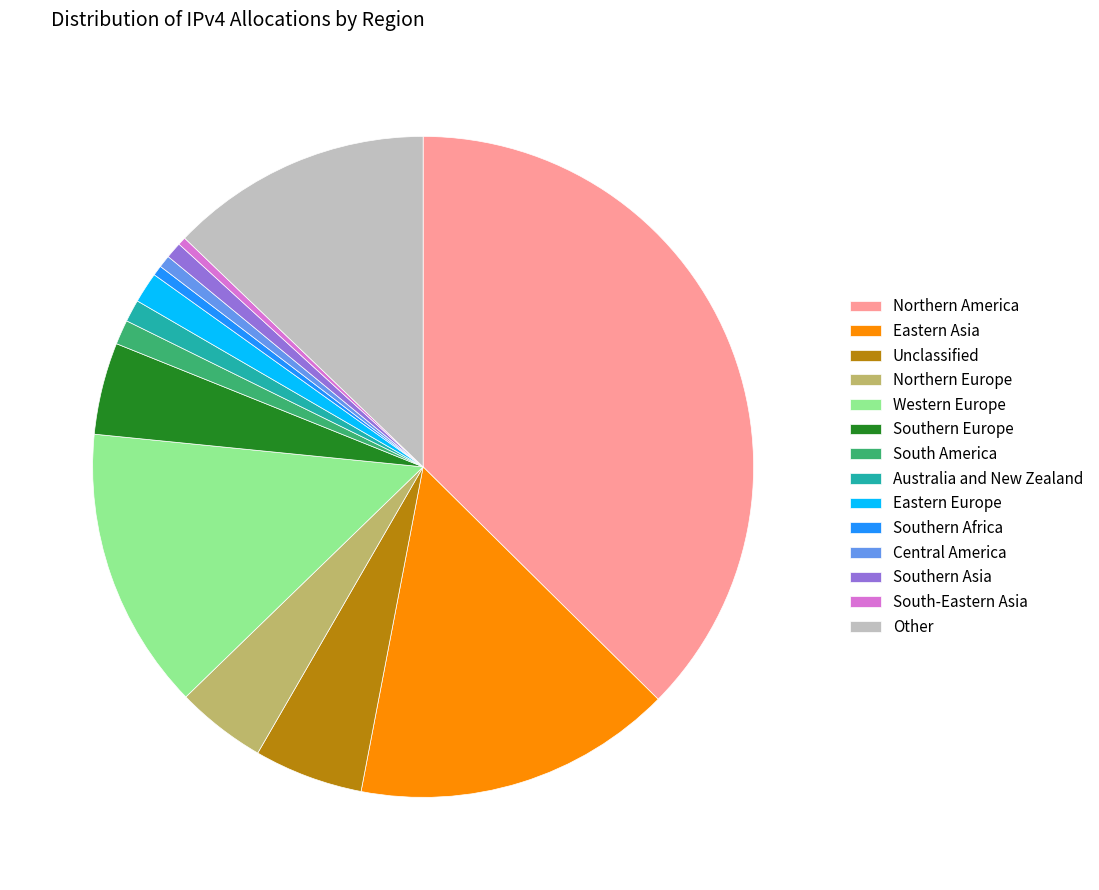

Is there a majority slice in this chart?

No